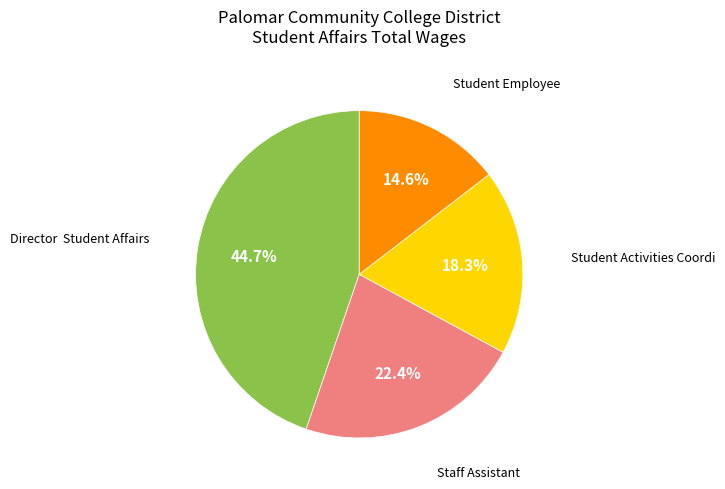

To the nearest percent, what is the difference between the largest and smallest slice percentages?

30%